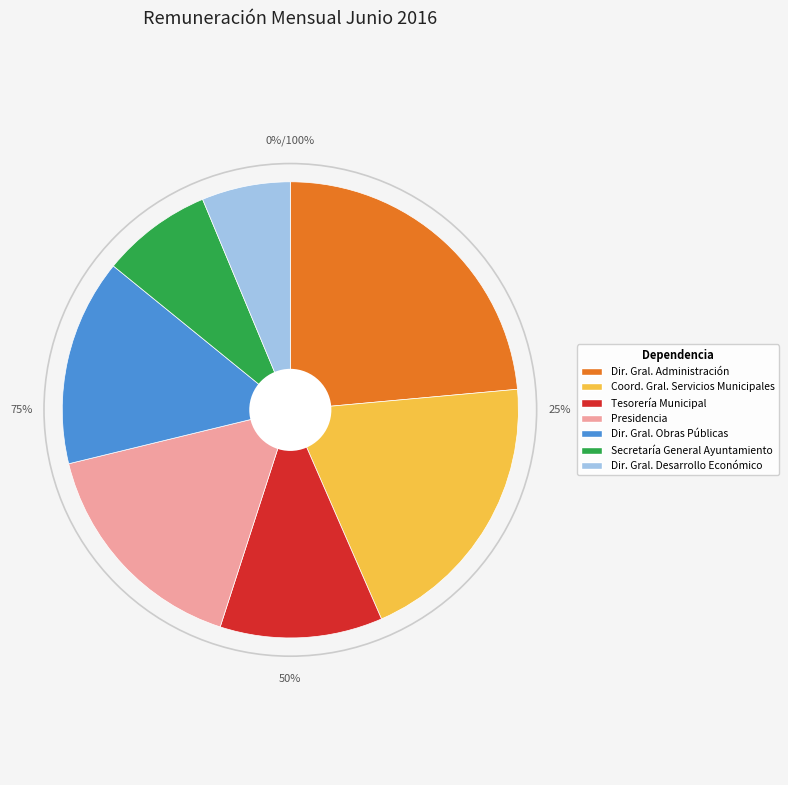

The Secretaria General del Ayuntamiento slice represents 8% of the pie. True or false?

True